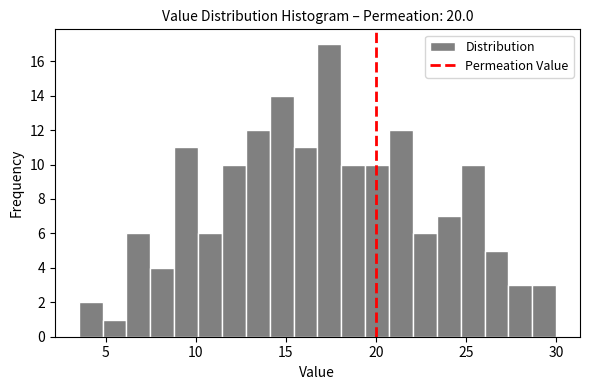

Around what value on the x-axis is the tallest bar? Give the approximate position of its centre, as read against the axis.

17.5